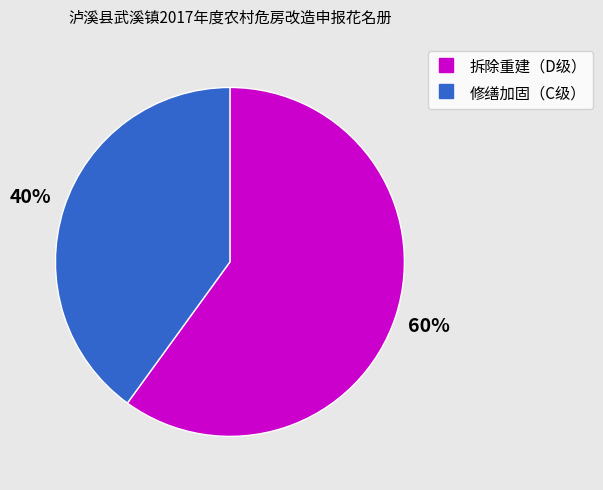

Which category has the smallest portion of the pie?

修缮加固（C级）